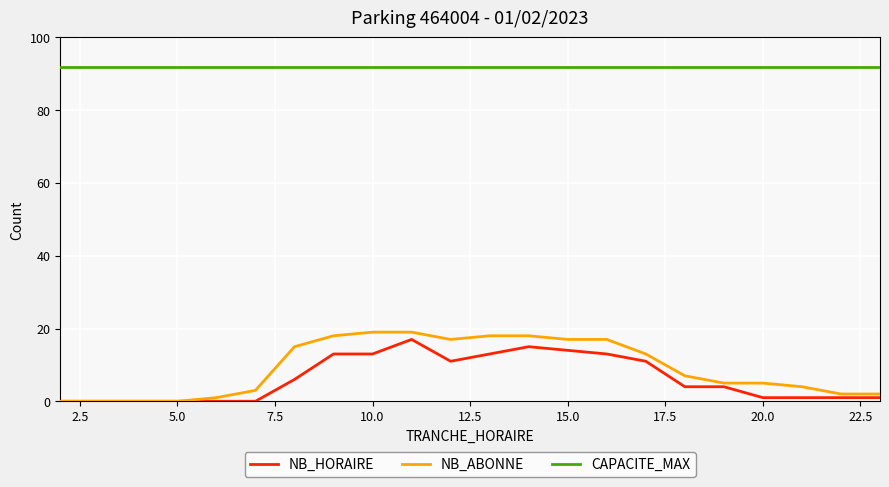

True or false: CAPACITE_MAX and NB_HORAIRE cross at least once.

False